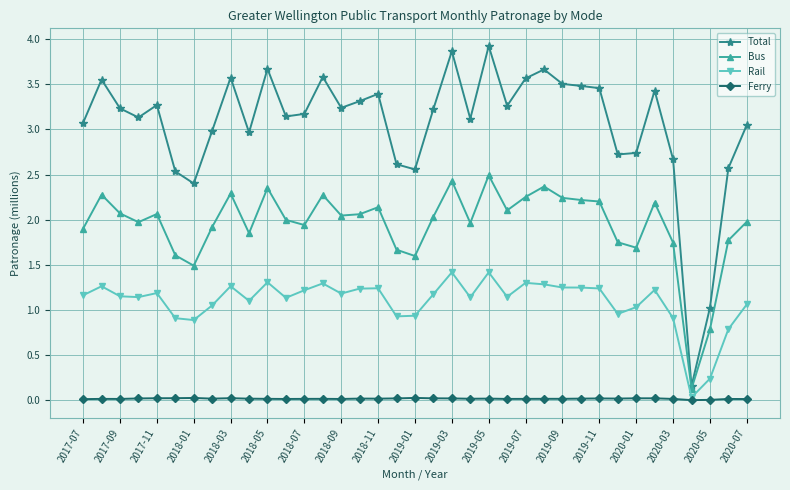

What is the maximum value shown in the chart?

3.9